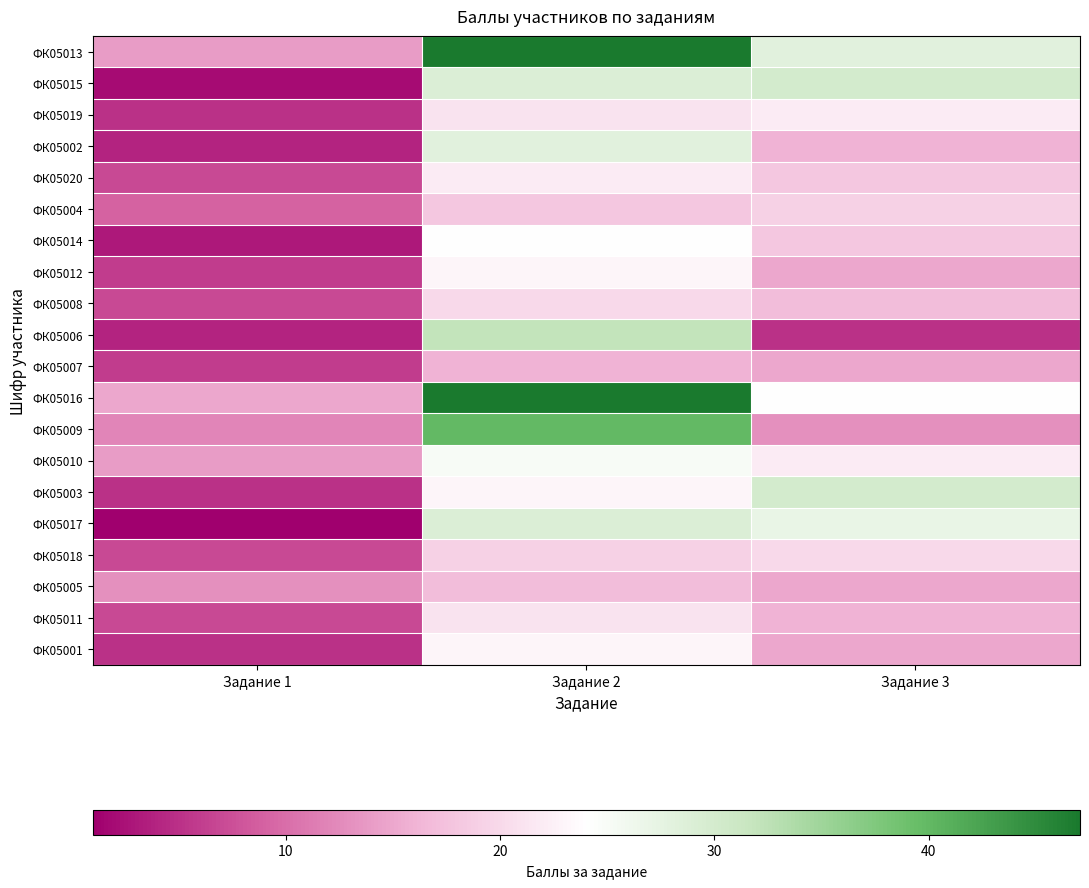

Rank the series at Задание 1 from highest to lowest value.

ФК05016, ФК05013, ФК05010, ФК05005, ФК05009, ФК05004, ФК05020, ФК05008, ФК05018, ФК05011, ФК05012, ФК05007, ФК05019, ФК05003, ФК05001, ФК05002, ФК05006, ФК05014, ФК05015, ФК05017